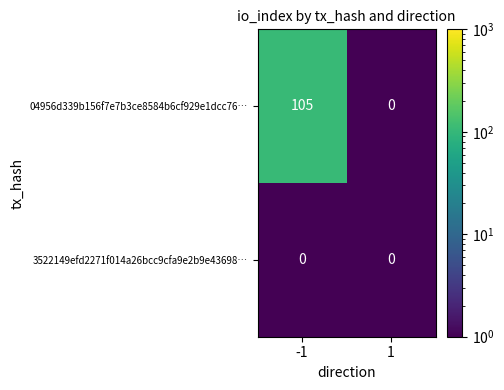

What is the maximum value shown in the chart?

105